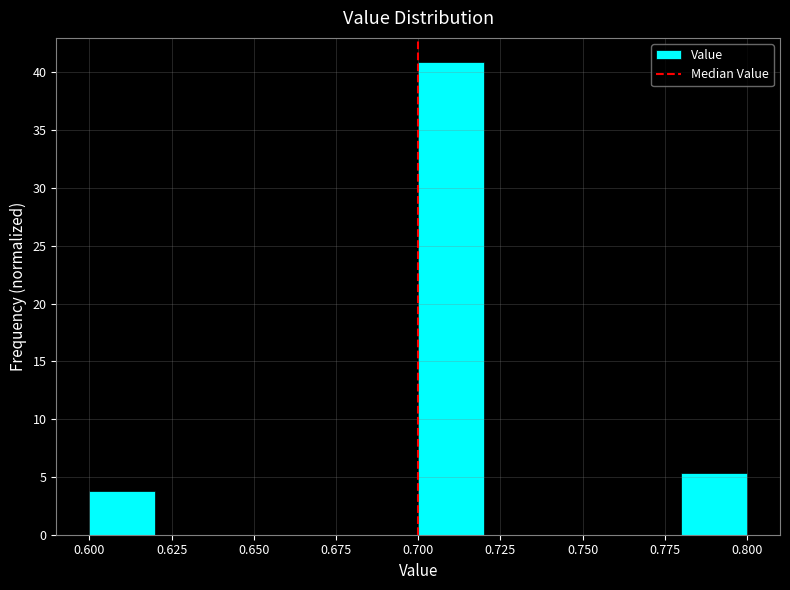

Which range on the x-axis has the tallest bar?

0.70 to 0.72